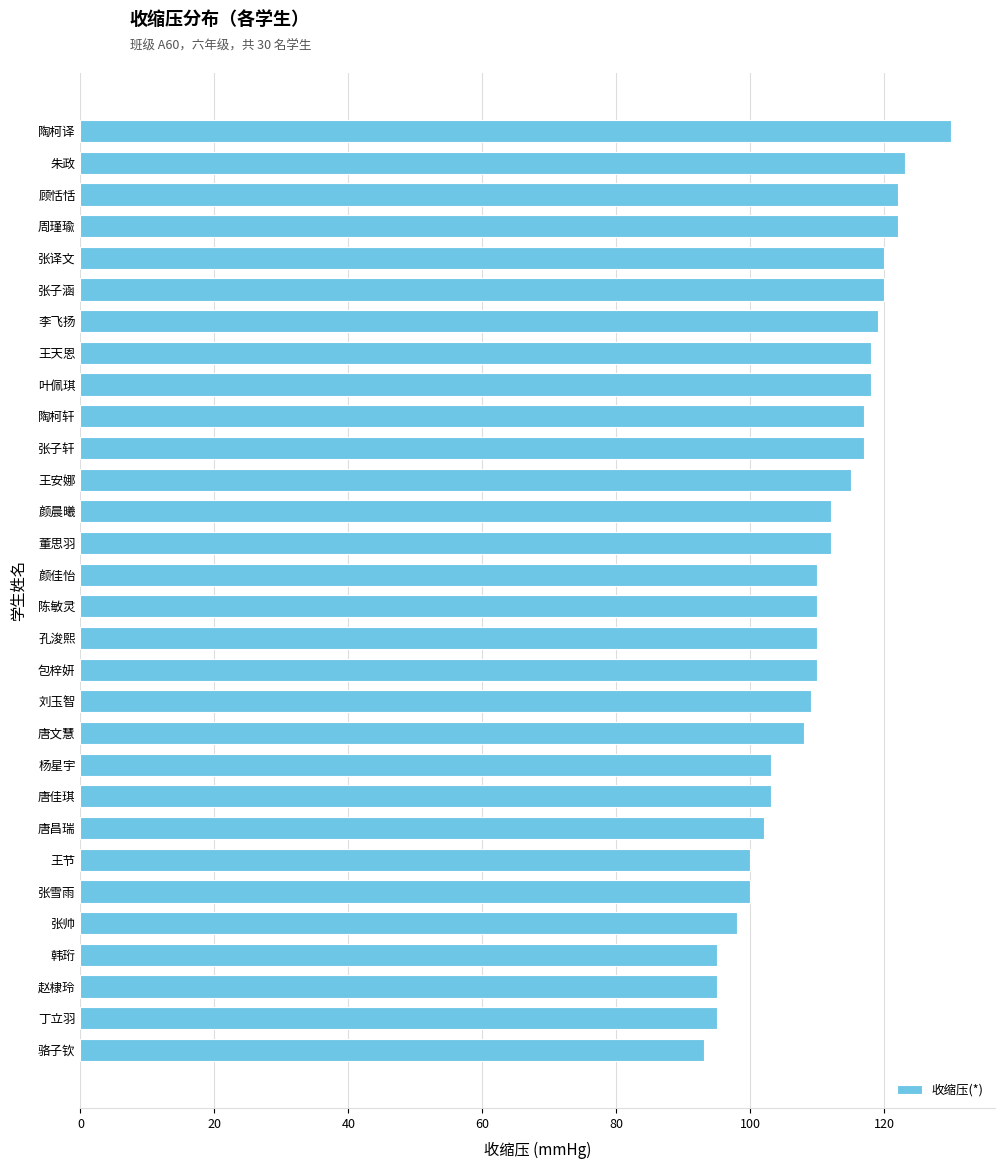

What position from the top is 陶柯轩?

10